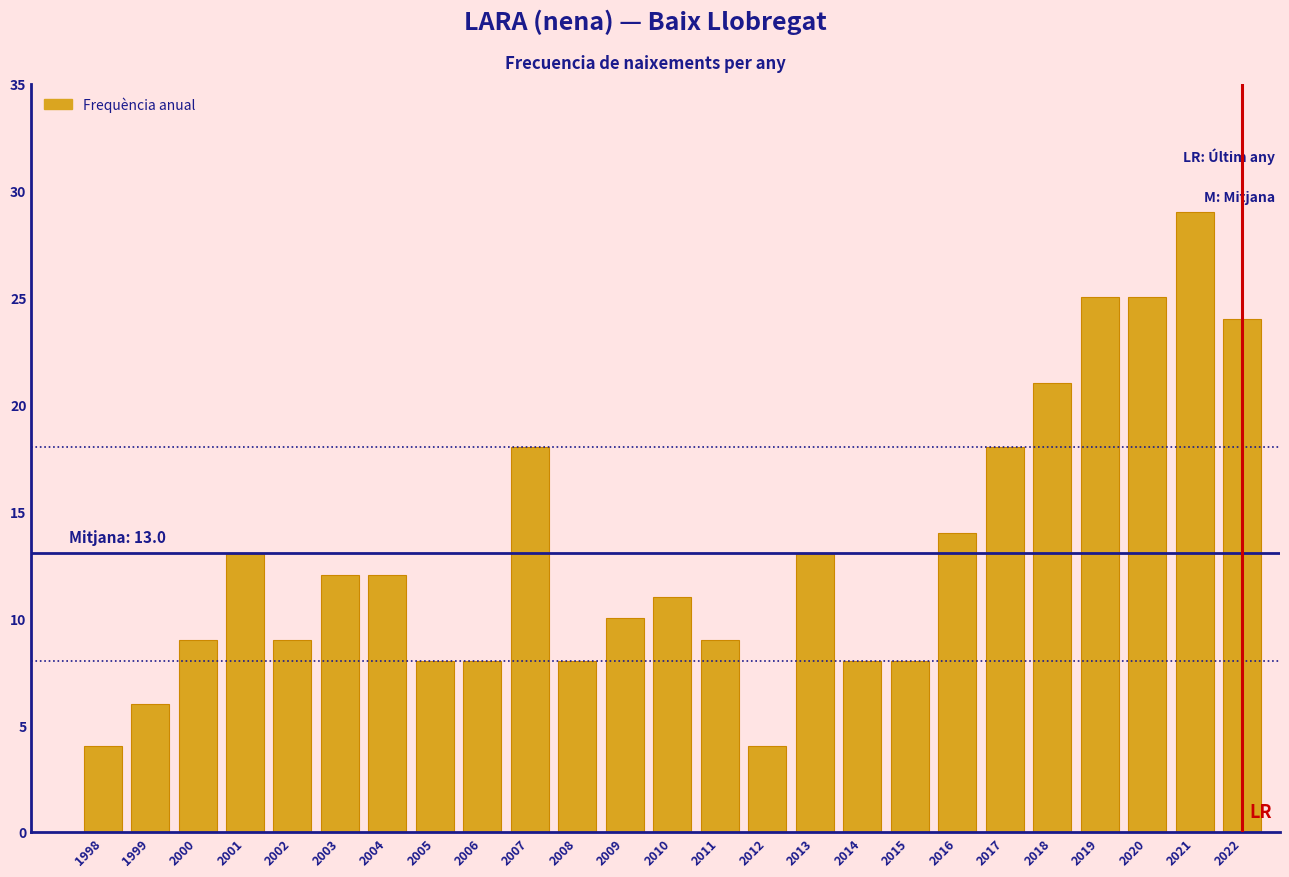

Reading right to left, extract all data points from this chart.

2022=24	2021=29	2020=25	2019=25	2018=21	2017=18	2016=14	2015=8	2014=8	2013=13	2012=4	2011=9	2010=11	2009=10	2008=8	2007=18	2006=8	2005=8	2004=12	2003=12	2002=9	2001=13	2000=9	1999=6	1998=4